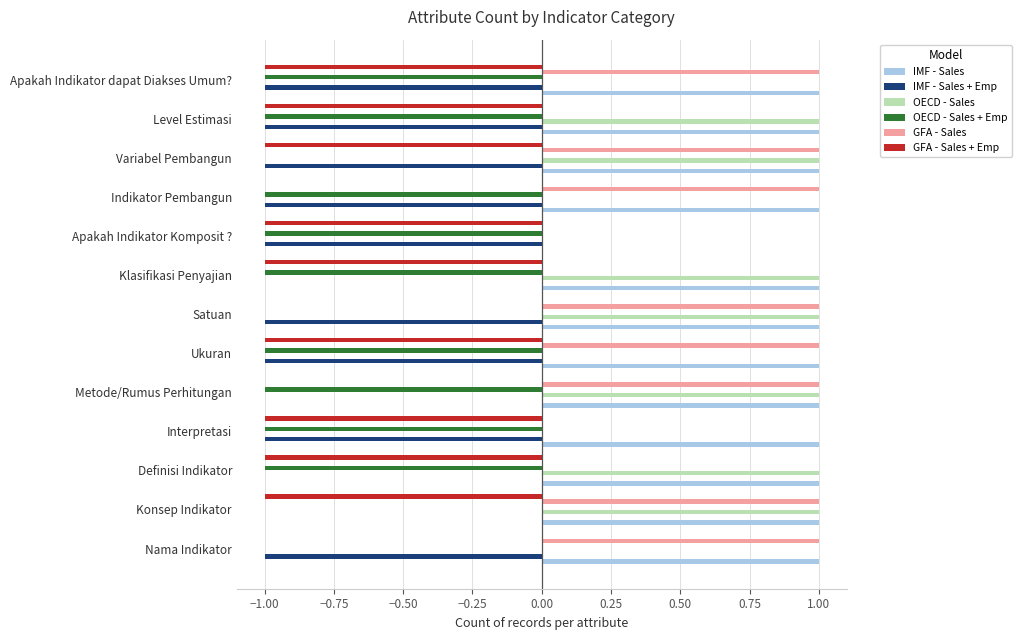

Which series has the largest total across all categories?

IMF - Sales